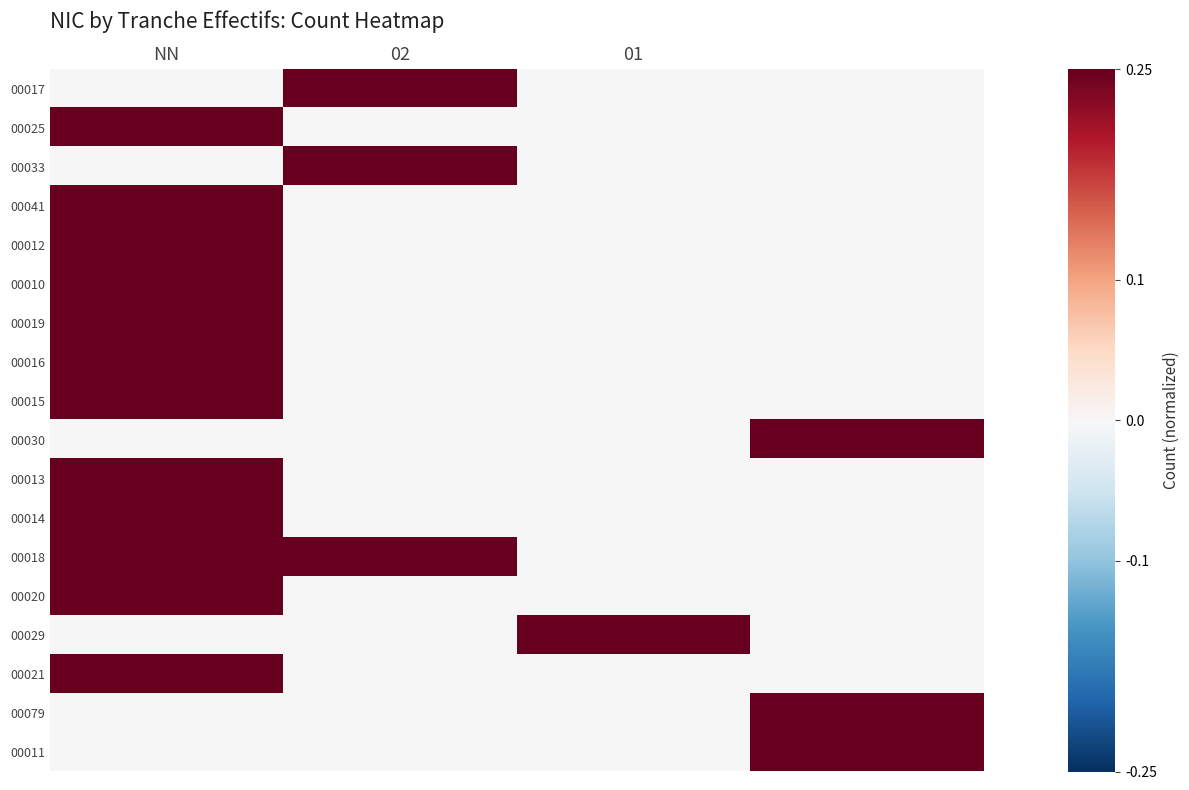

At how many categories does at least one series exceed 0?

4